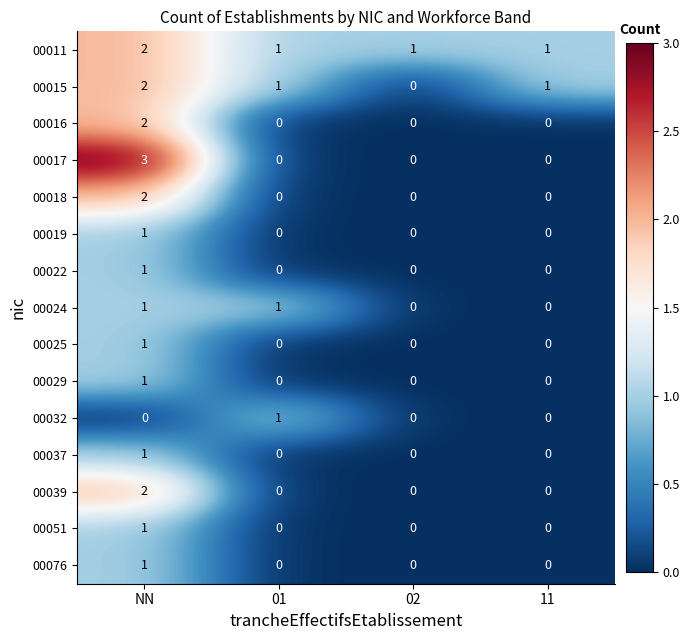

The 00011 series shows 2 at NN. True or false?

True